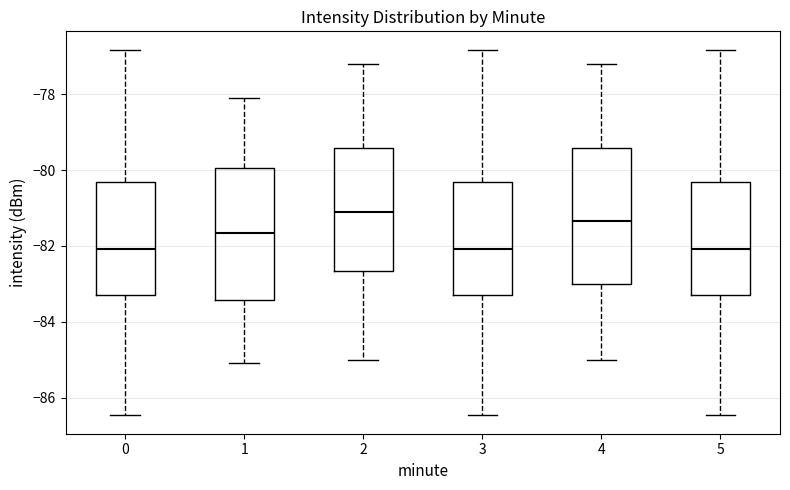

Where does the lower whisker of the box at x = 2 end on the y-axis? The values are not printed on the chart, so give them approximately, as read against the axis.

-85.0